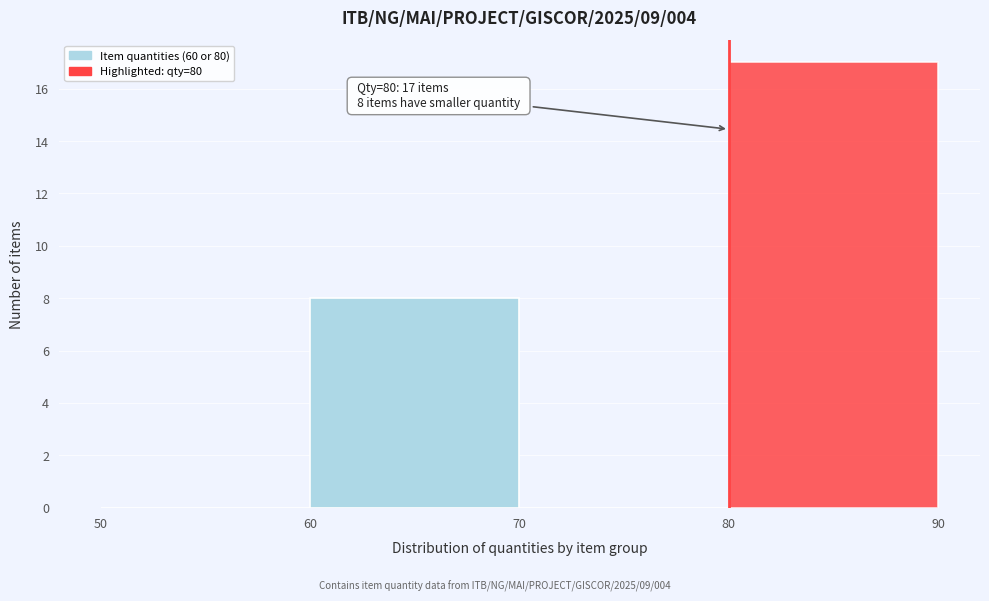

Over which range of the x-axis is the bar tallest?

80 to 90